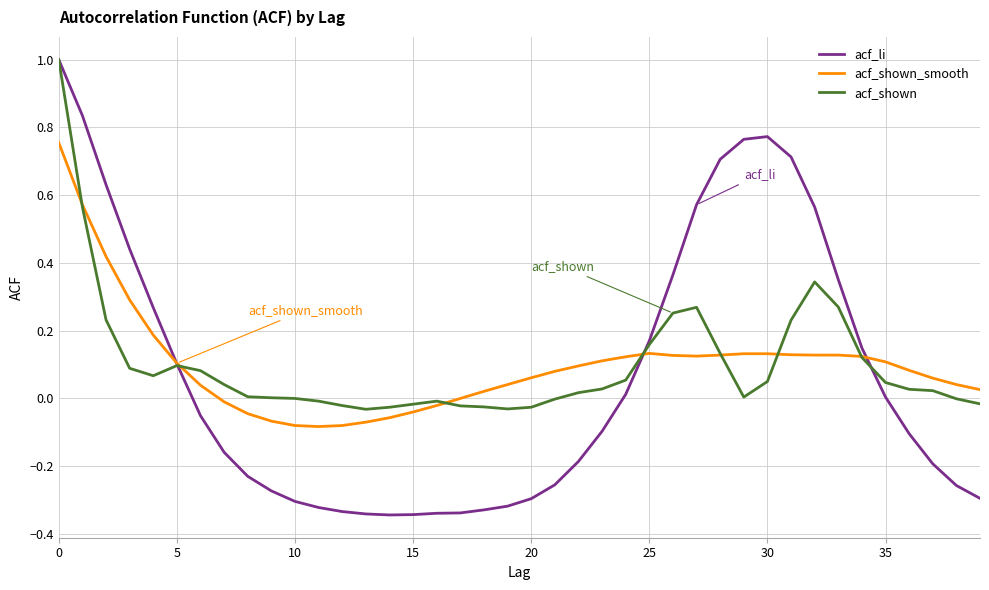

Which series has the widest spread of values?

acf_li